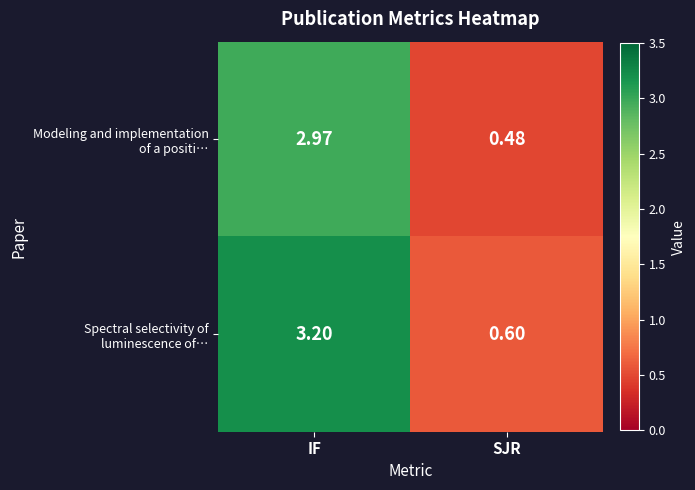

What is the spread (max minus min) of values at IF?

0.2